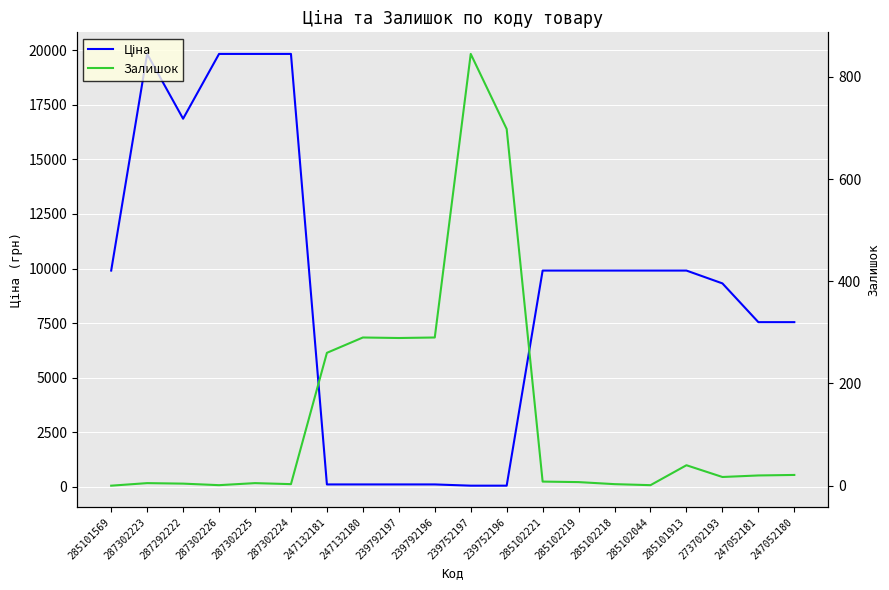

Reading right to left, transcribe all the data shown in this chart.

Ціна: 247052180=7545.9	247052181=7545.9	273702193=9321.4	285101913=9908.5	285102044=9908.5	285102218=9908.5	285102219=9908.5	285102221=9908.5	239752196=56.7	239752197=56.7	239792196=113.3	239792197=113.3	247132180=113.3	247132181=113.3	287302224=19831.1	287302225=19831.1	287302226=19831.1	287292222=16863.2	287302223=19831.1	285101569=9908.5
Залишок: 247052180=21.0	247052181=20.0	273702193=17.0	285101913=40.0	285102044=1.0	285102218=3.0	285102219=7.0	285102221=8.0	239752196=698.0	239752197=845.0	239792196=290.0	239792197=289.0	247132180=290.0	247132181=260.0	287302224=3.0	287302225=5.0	287302226=1.0	287292222=4.0	287302223=5.0	285101569=0.0